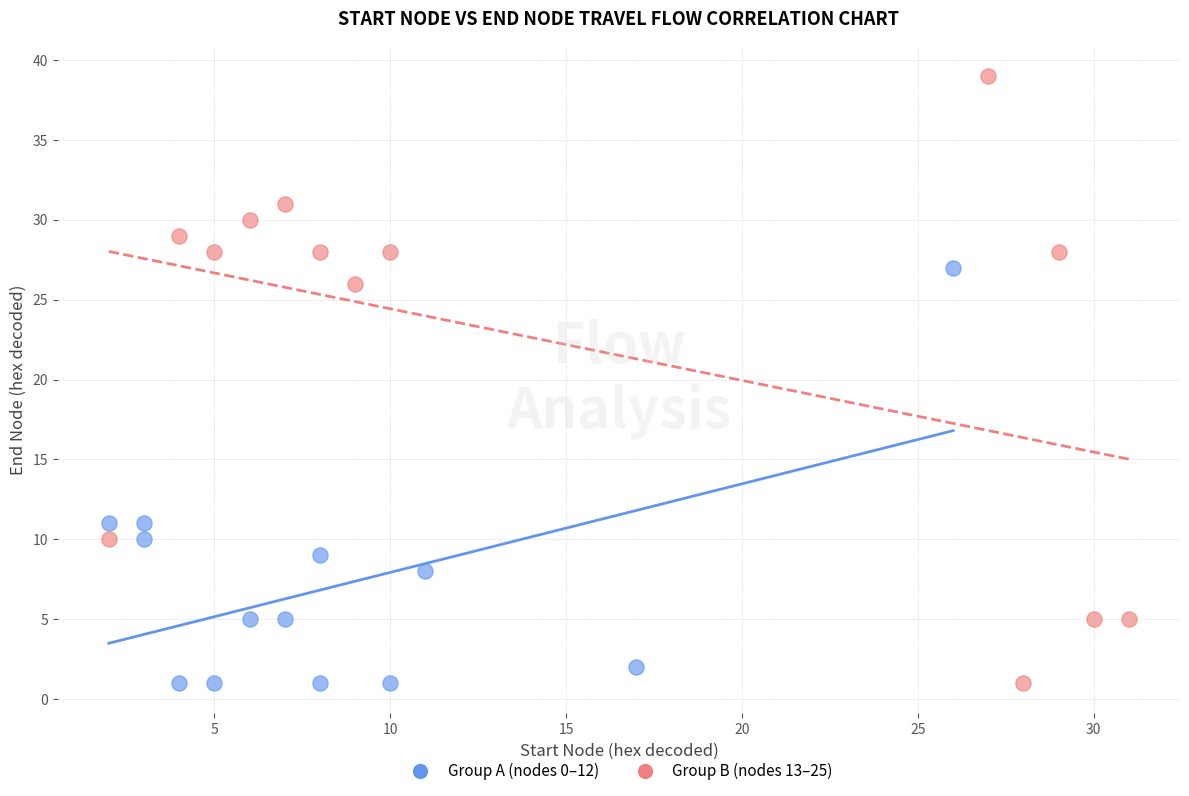

Which series has the largest Y range (max minus min)?

Group B (nodes 13–25)